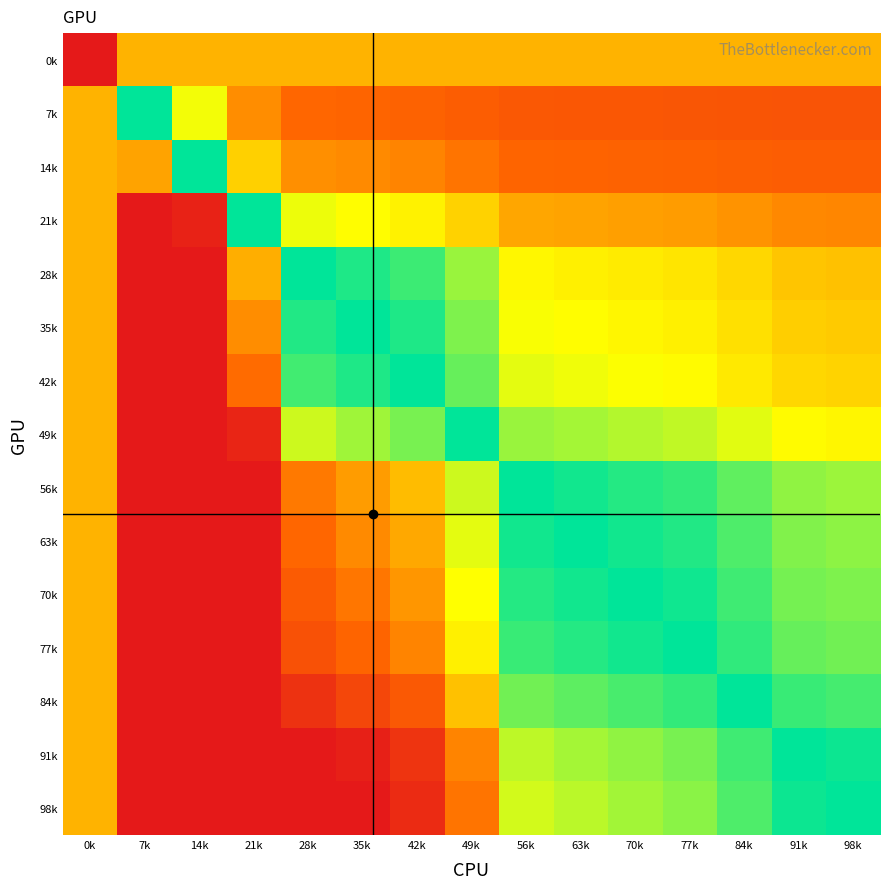

Rank the series at 42k from highest to lowest value.

42k, 35k, 28k, 49k, 21k, 56k, 0k, 63k, 70k, 14k, 77k, 7k, 84k, 91k, 98k